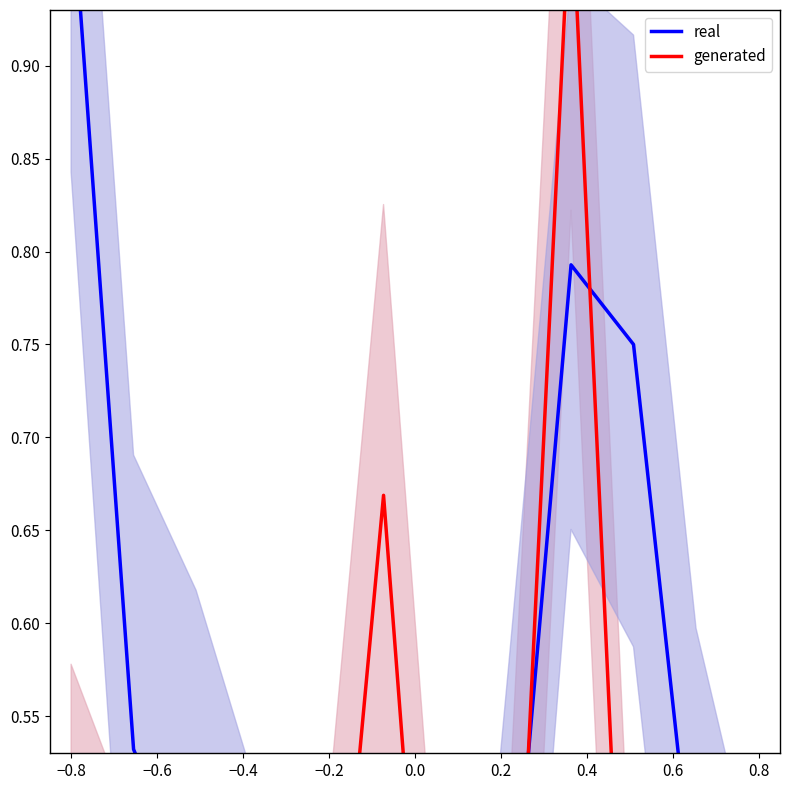

Is the value of real at −0.8 greater than the value of generated at −0.4?

Yes